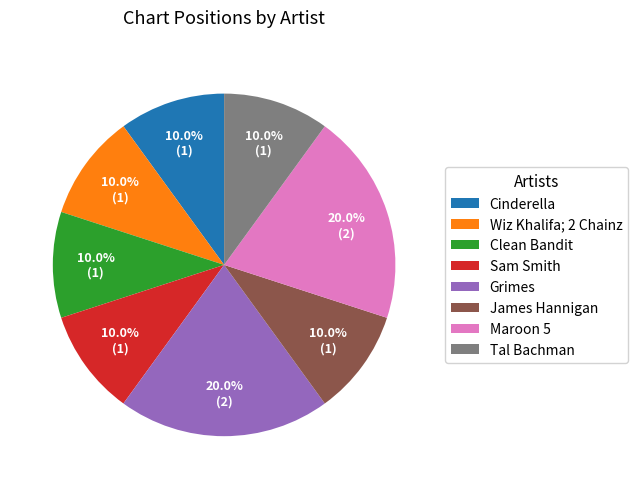

To the nearest percent, what is the difference between the largest and smallest slice percentages?

10%